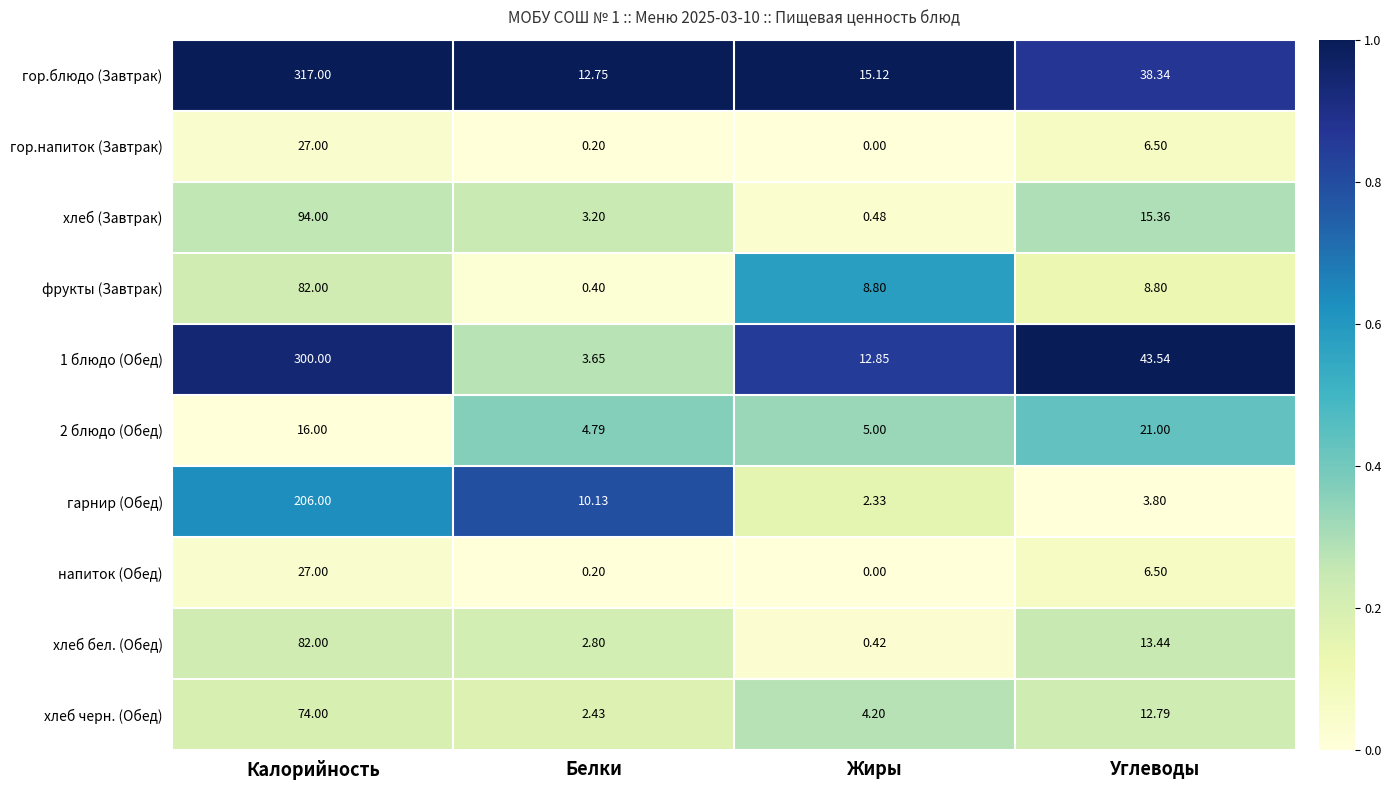

Which series has the largest range (max minus min)?

гор.блюдо (Завтрак)